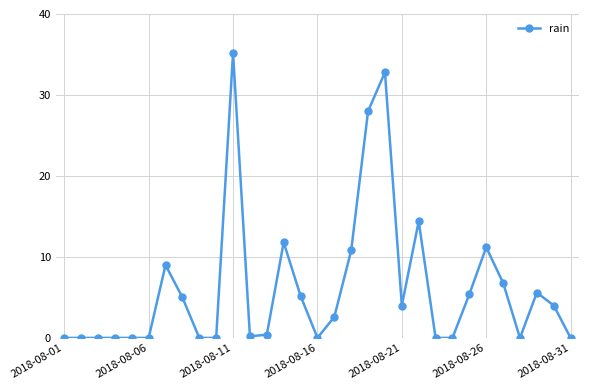

What is the difference between the maximum and minimum values?

35.2